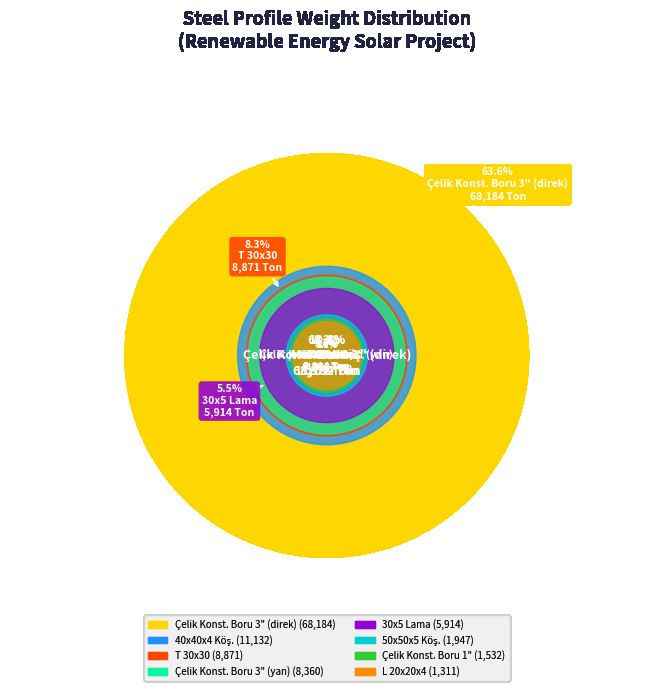

Which category accounts for the majority?

Çelik Konst. Boru 3" (direk)